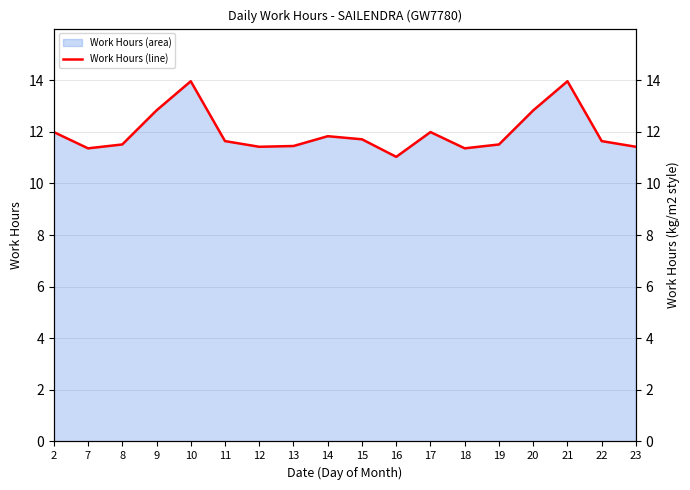

What is the change in value from 11 to 17?

+0.3